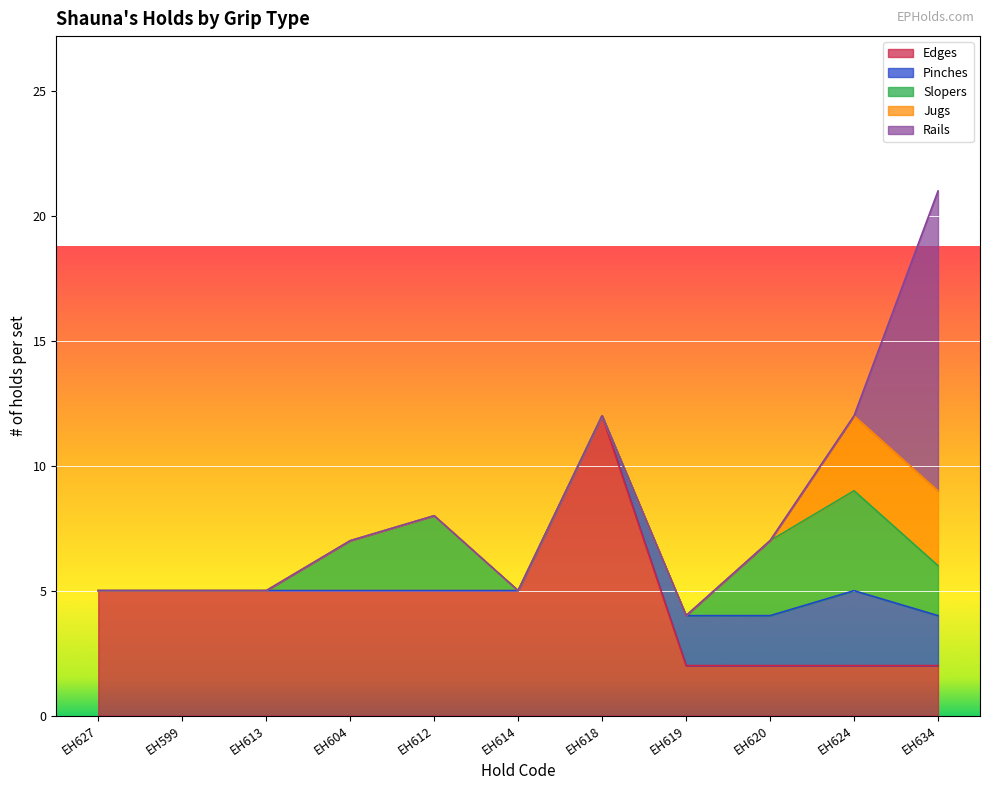

True or false: Edges has a value of 12 at EH618.

True